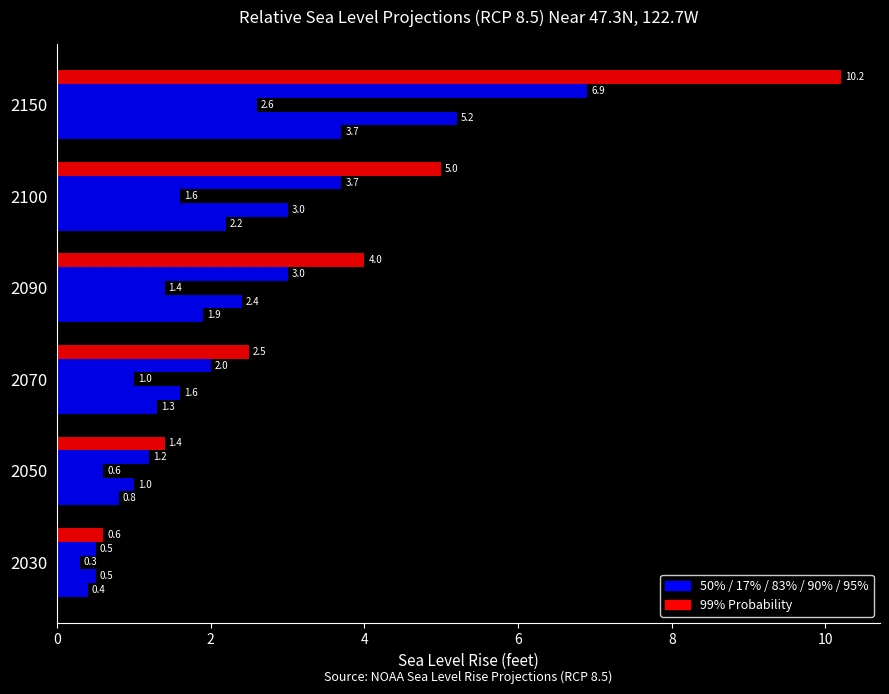

How many categories are shown in the chart?

6